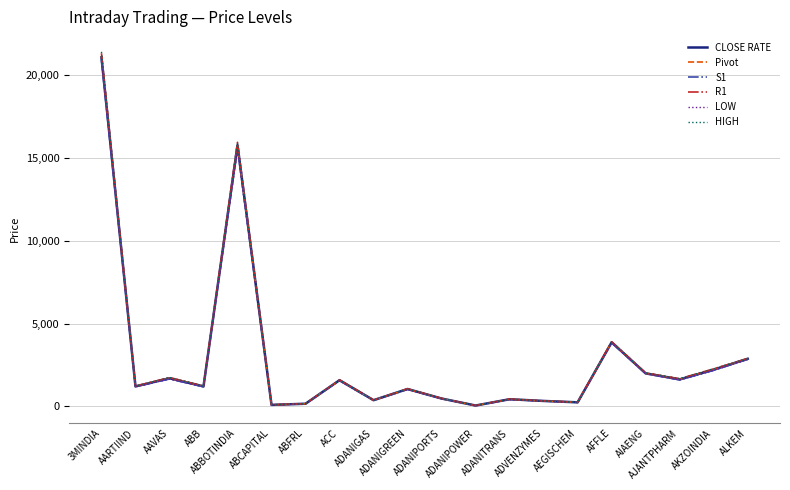

The R1 series shows 374.9 at ADANIGAS. True or false?

True